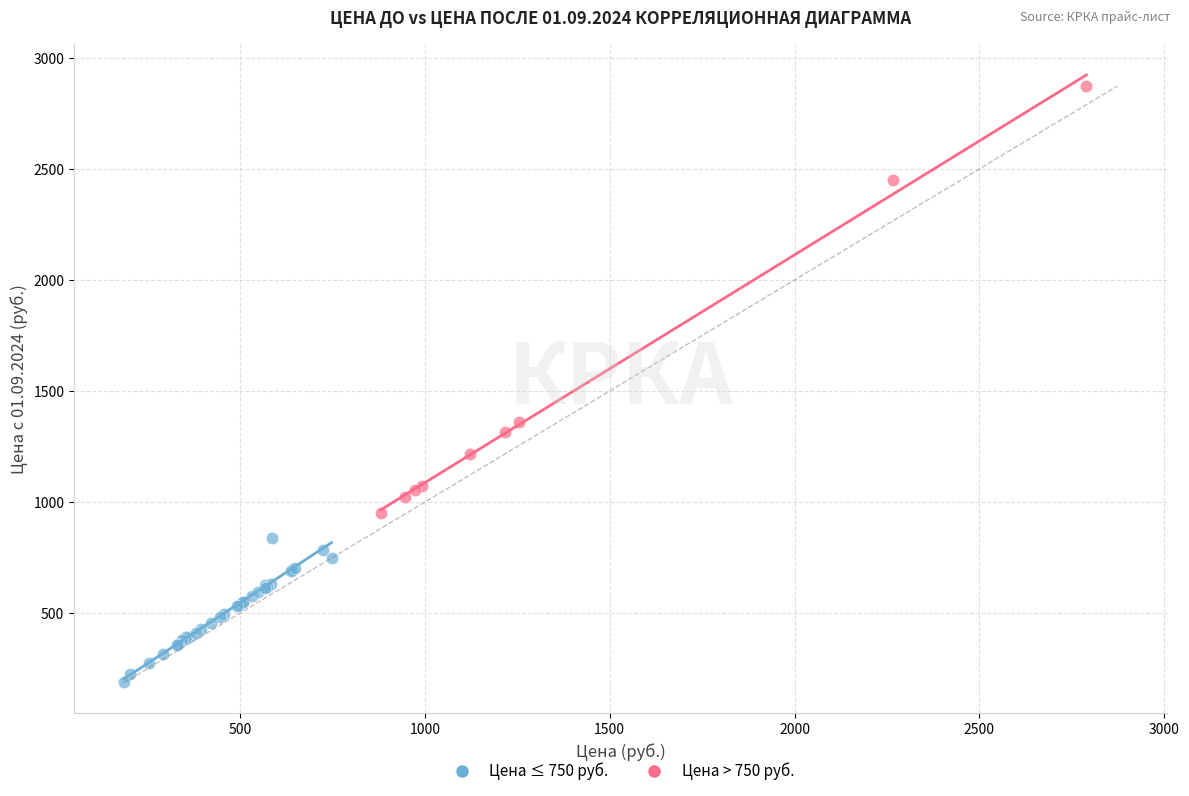

Which series contains the highest Y value?

Цена > 750 руб.